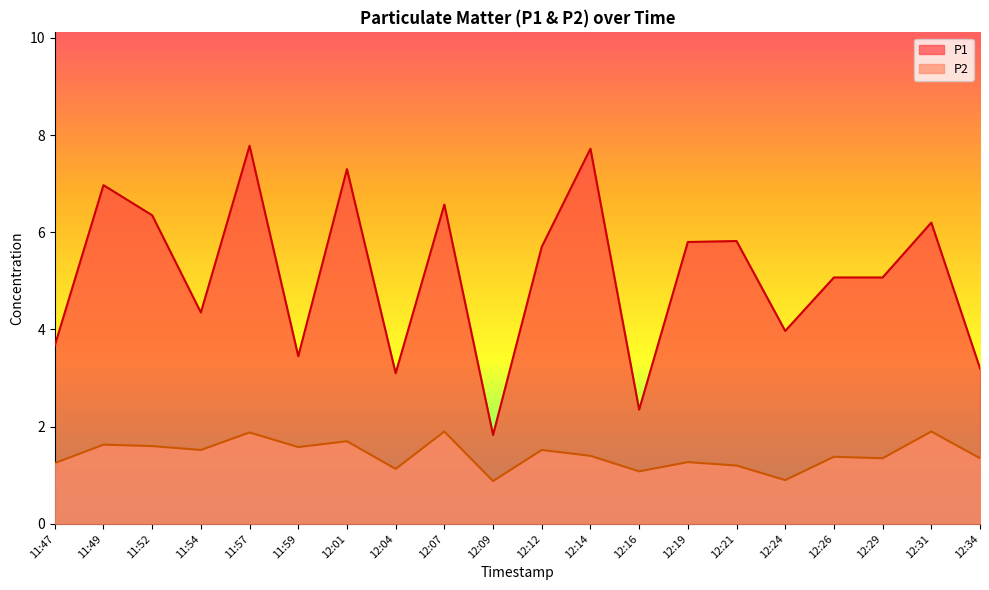

At which label is P2 closest to 1?

12:16